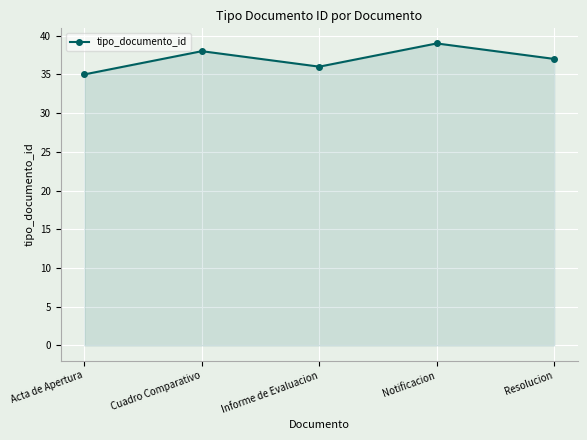

Rank the categories by value from lowest to highest.

Acta de Apertura, Informe de Evaluacion, Resolucion, Cuadro Comparativo, Notificacion